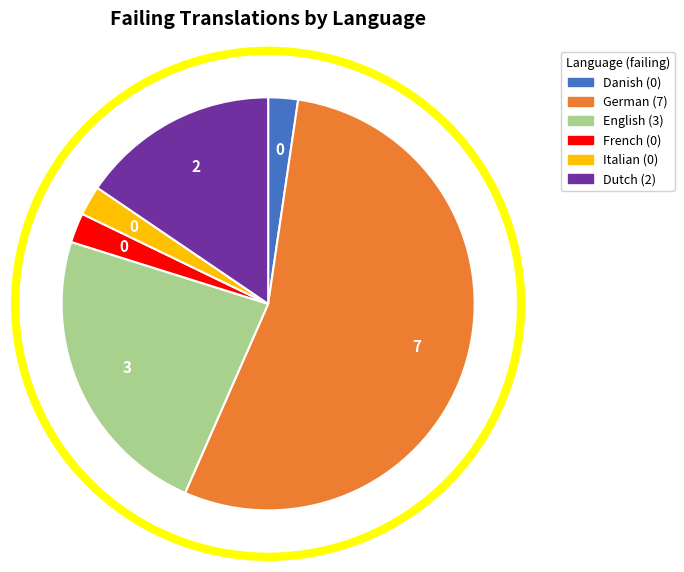

Is it true that German is 42% of the pie?

False